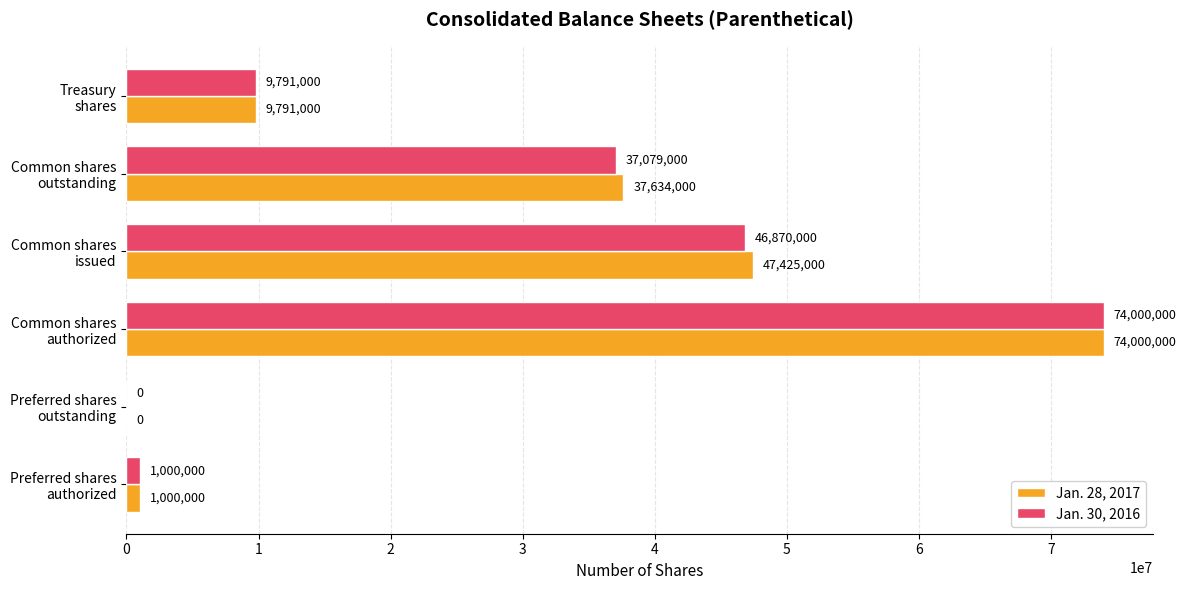

At which label is Jan. 28, 2017 closest to 37000000?

Common shares
outstanding